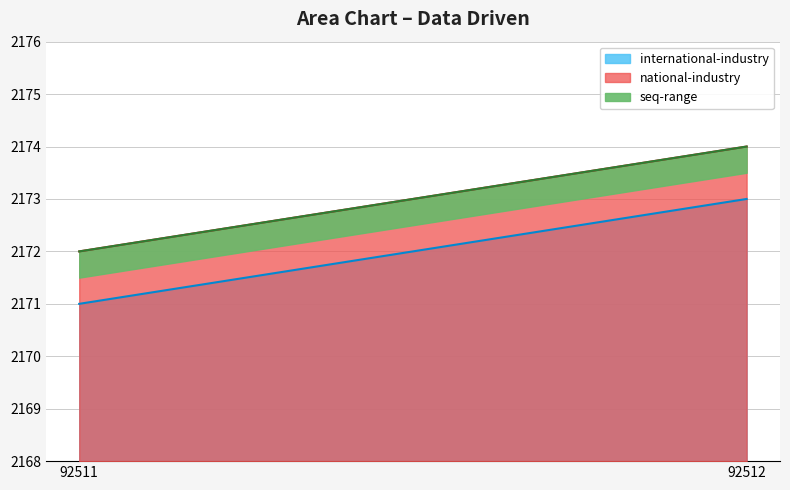

Between 92511 and 92512, which is larger?

92512